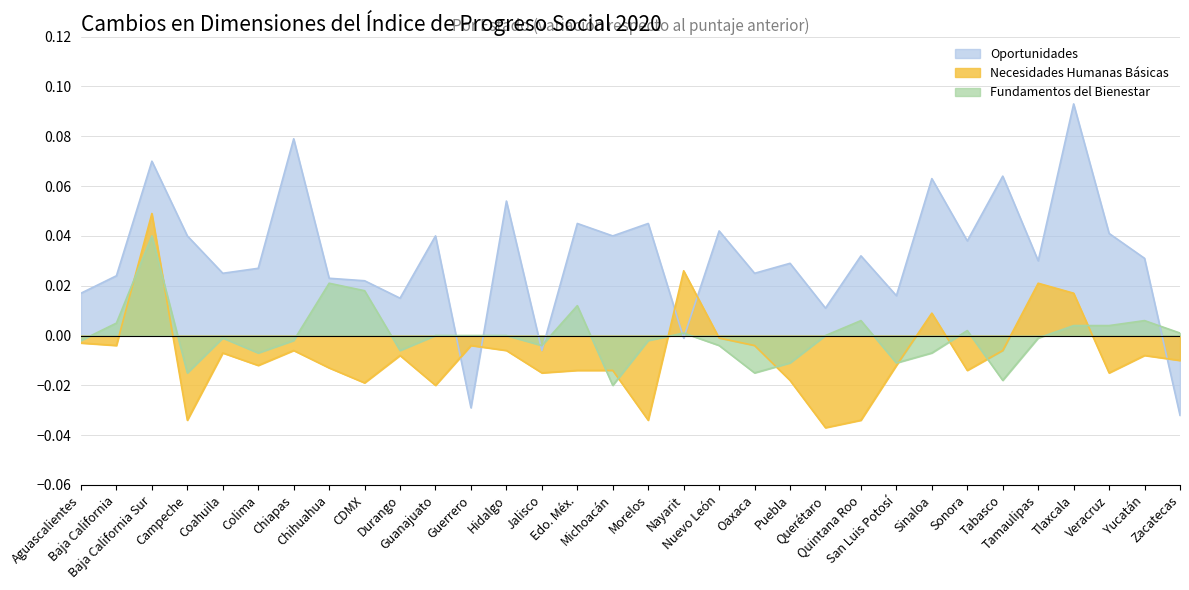

At which category is the sum across all series the highest?

Baja California Sur